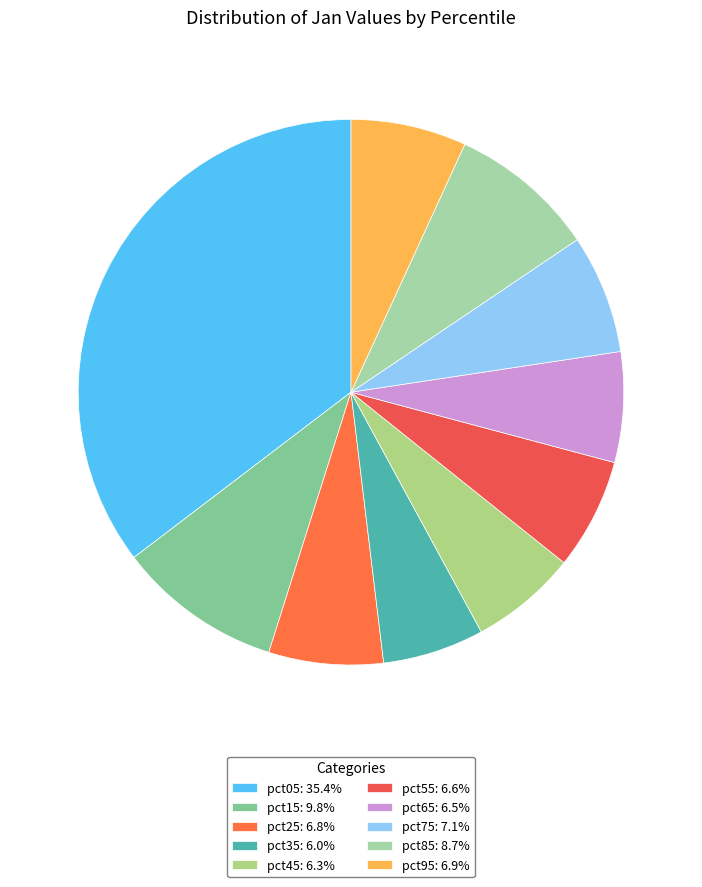

The pct35 slice represents 6% of the pie. True or false?

True